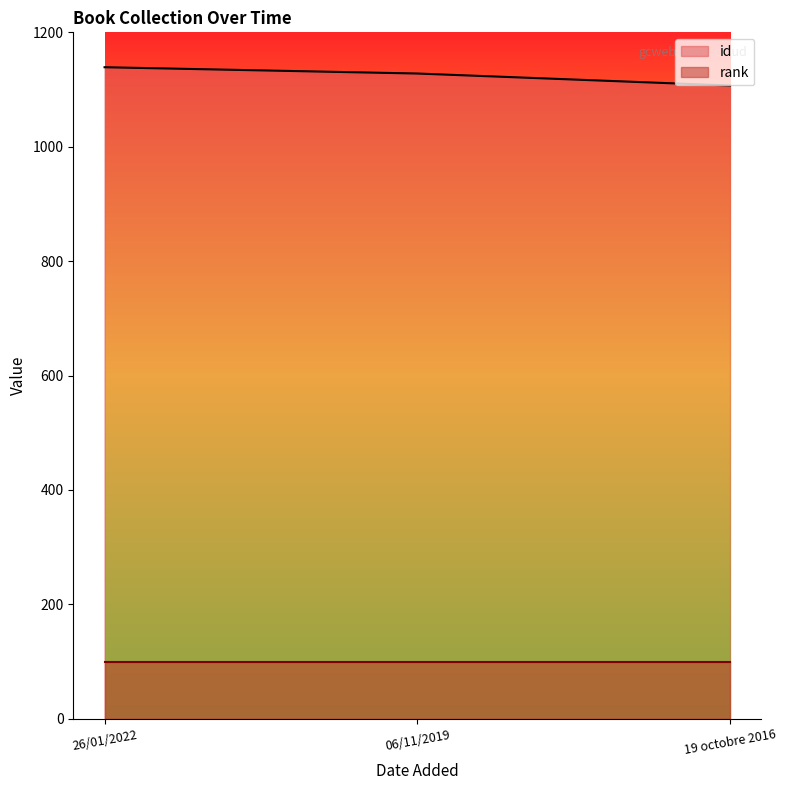

List the labels in order of value, smallest first.

19 octobre 2016, 06/11/2019, 26/01/2022